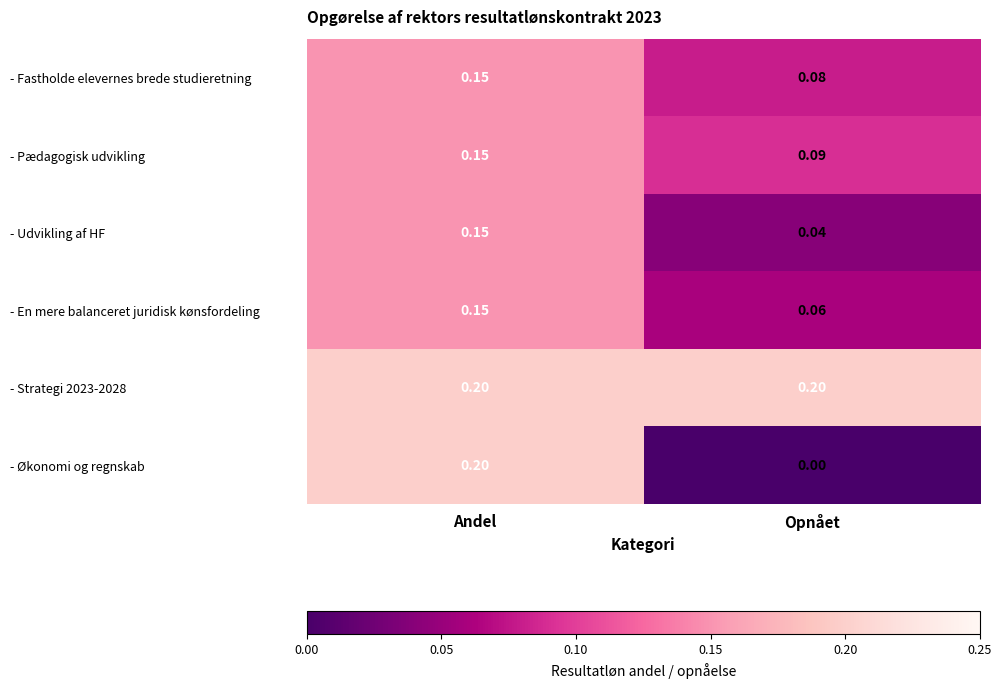

Rank the categories by - En mere balanceret juridisk kønsfordeling value from highest to lowest.

Andel, Opnået